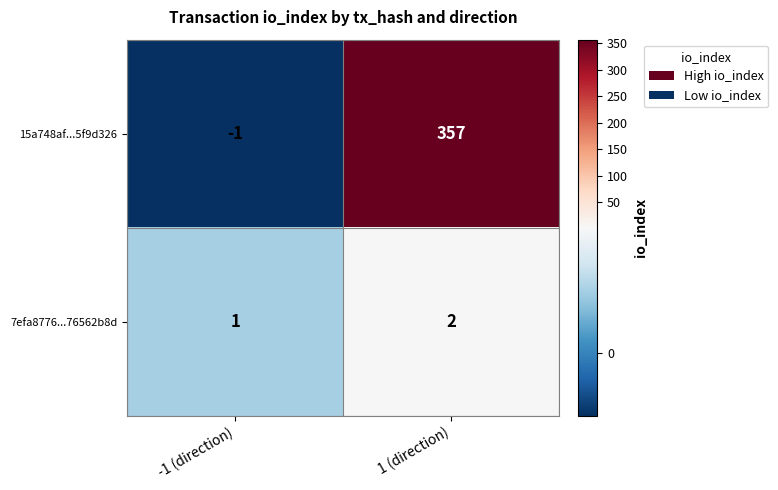

Reading left to right, list all the values displayed in this chart.

15a748af...5f9d326: -1	357
7efa8776...76562b8d: 1	2